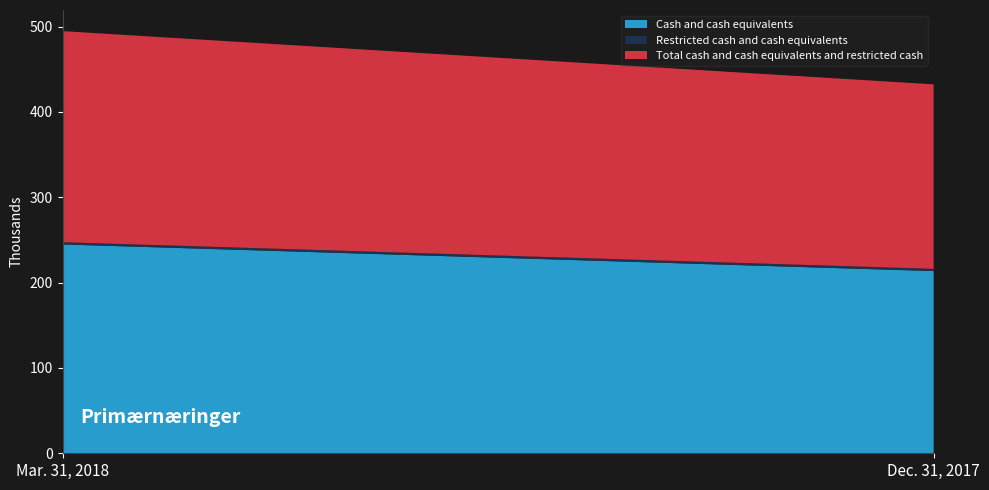

Reading left to right, list all the values displayed in this chart.

Cash and cash equivalents: Mar. 31, 2018=244673	Dec. 31, 2017=213486
Restricted cash and cash equivalents: Mar. 31, 2018=2635	Dec. 31, 2017=2635
Total cash and cash equivalents and restricted cash: Mar. 31, 2018=247308	Dec. 31, 2017=216121